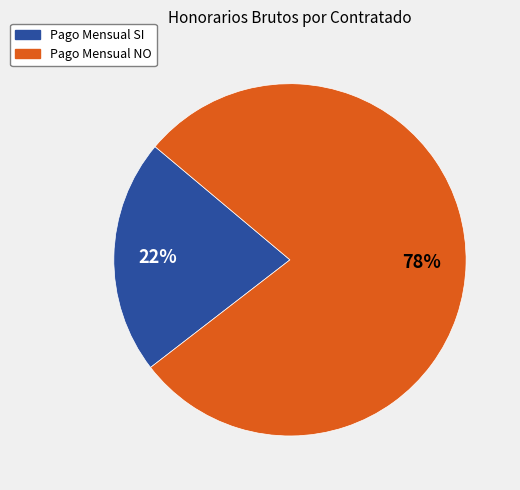

To the nearest percent, what is the combined percentage of Pago Mensual SI and Pago Mensual NO?

100%